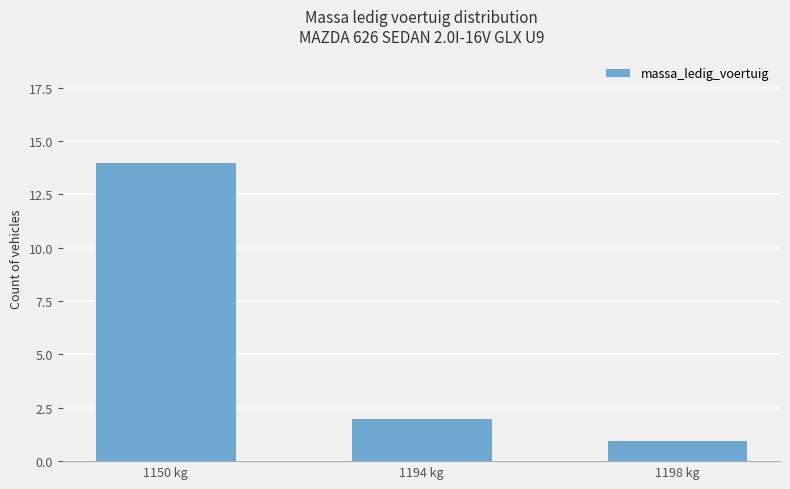

Reading left to right, list all the values displayed in this chart.

1150 kg=14	1194 kg=2	1198 kg=1